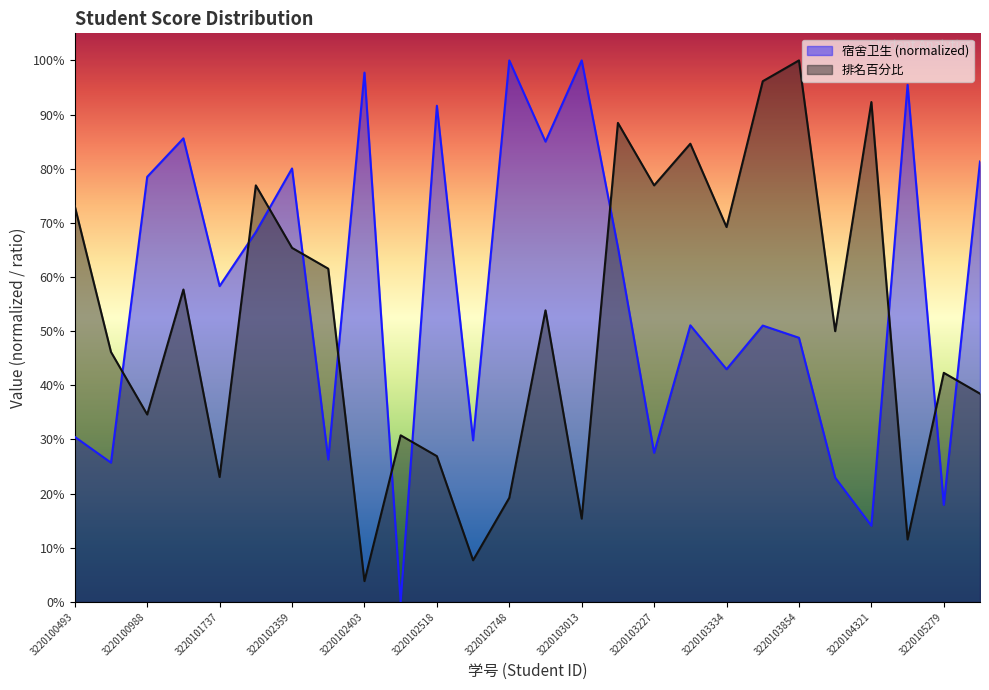

The value of 排名百分比 at 3220104321 is 0.9. True or false?

True